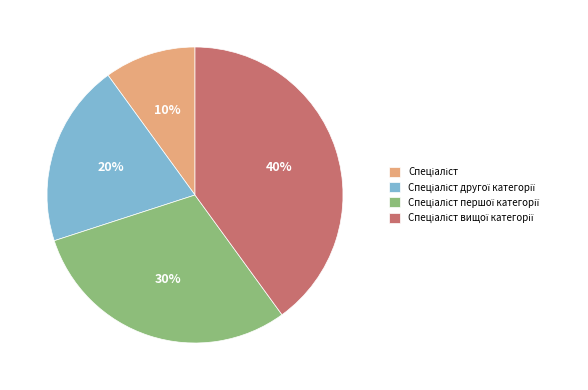

To the nearest percent, what is the average slice percentage?

25%